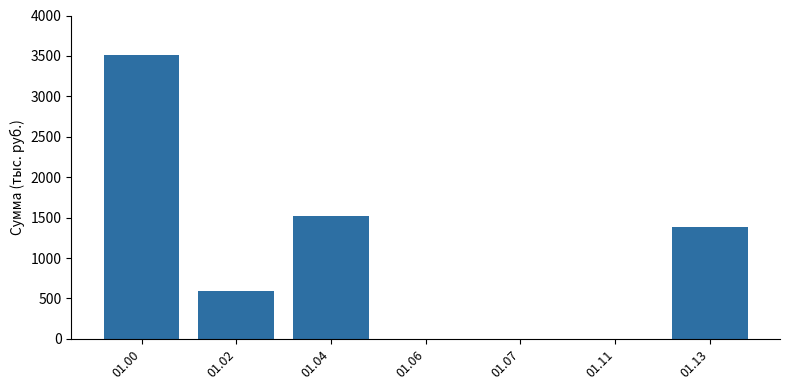

What is the sum of all values?

7021.0